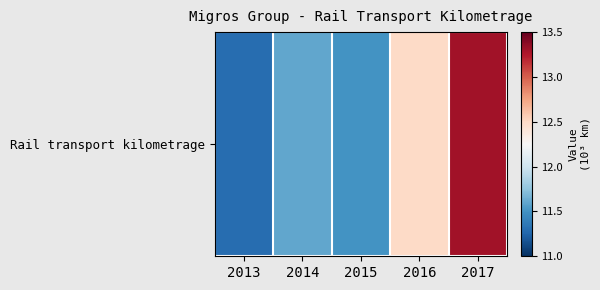

What is the difference between the maximum and second lowest values?

1.8